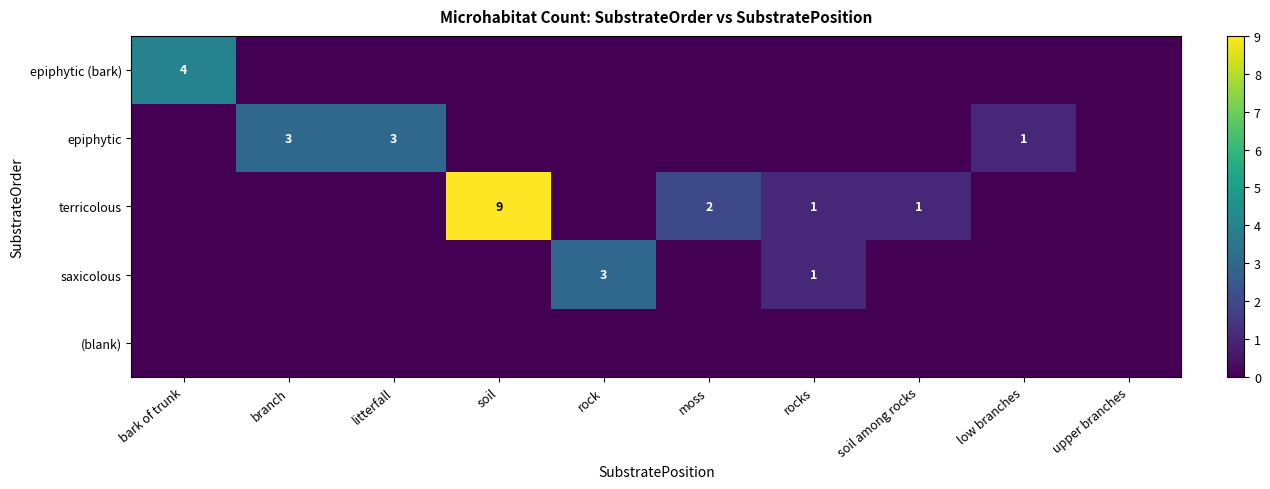

The epiphytic (bark) series shows 4 at bark of trunk. True or false?

True